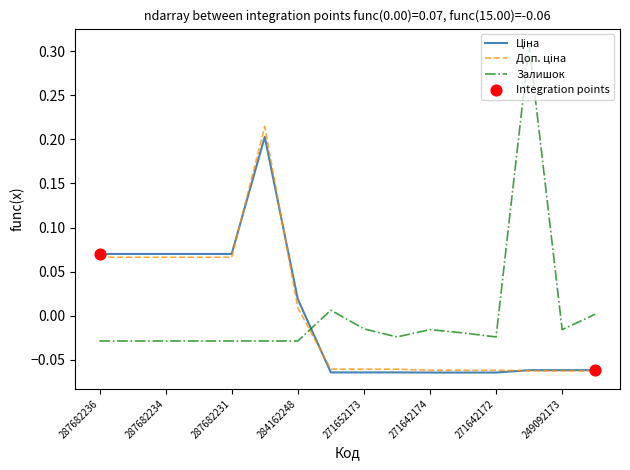

Which series has the widest spread of values?

Залишок